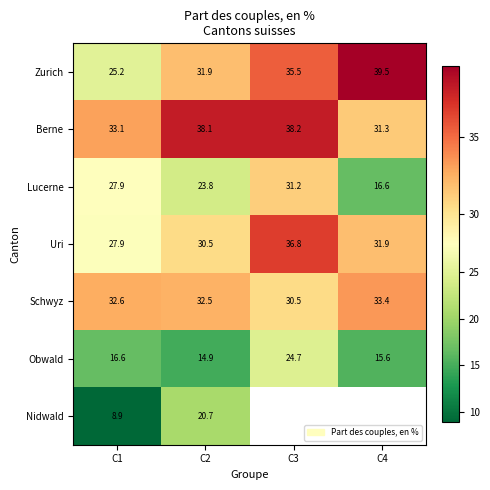

Is the value of Schwyz at C3 greater than the value of Obwald at C1?

Yes